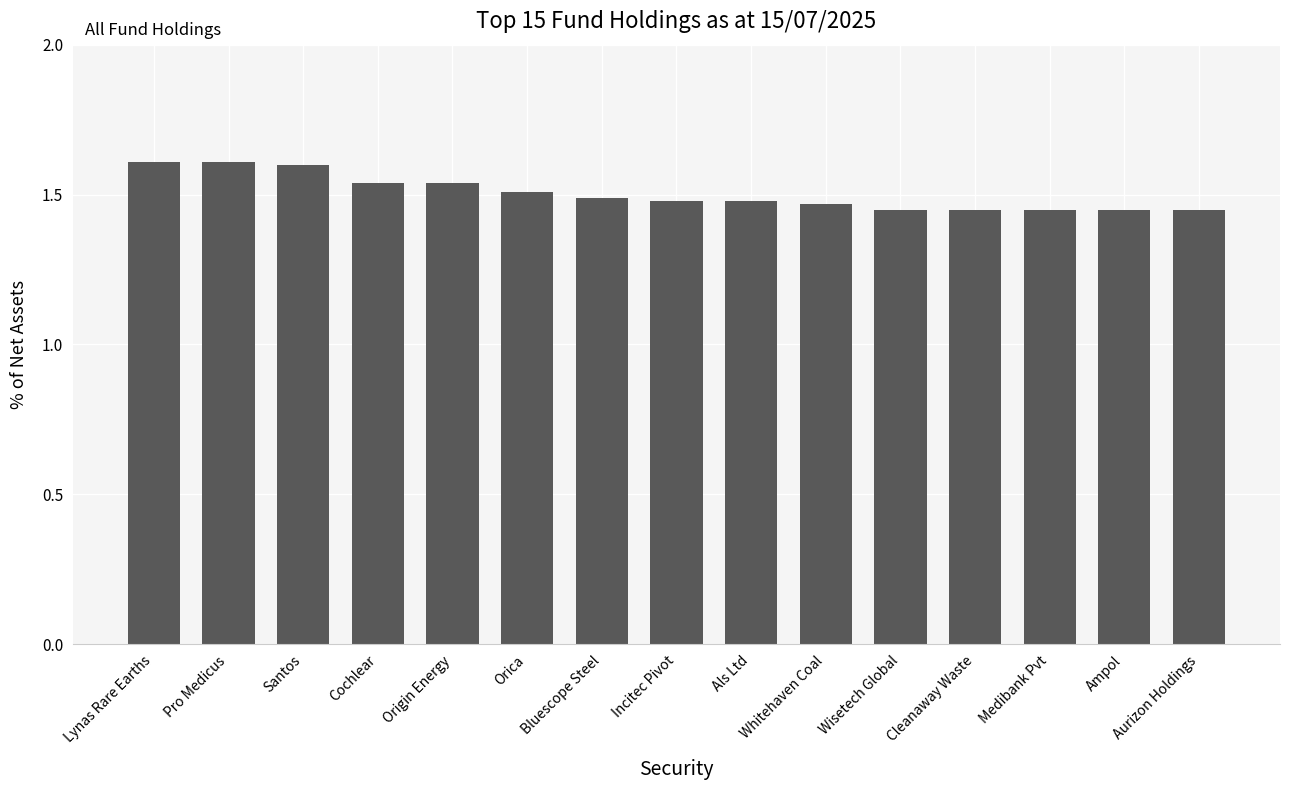

What is the sum of the values at Aurizon Holdings and Pro Medicus?

3.1